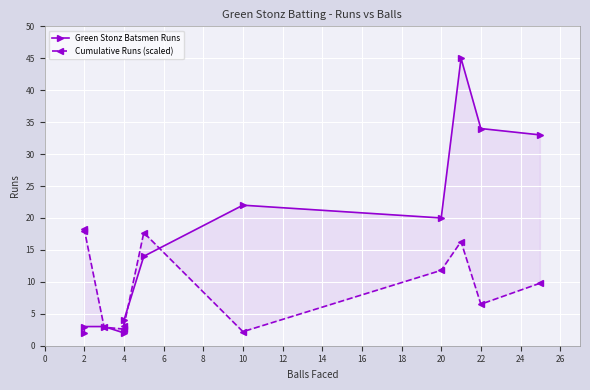

Is it true that Green Stonz Batsmen Runs equals 22.0 at 10?

True